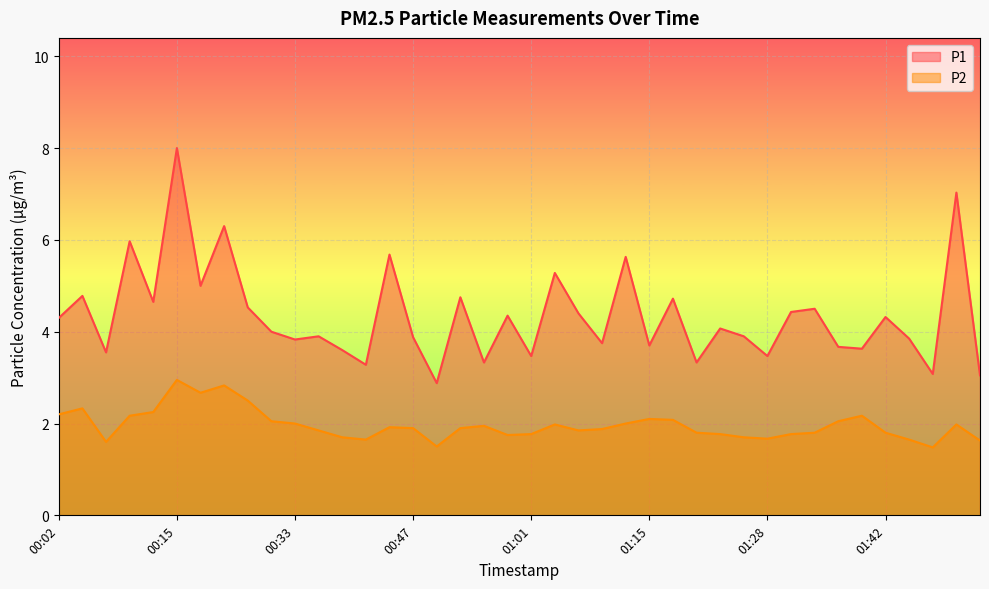

Rank the series at 01:53 from highest to lowest value.

P1, P2